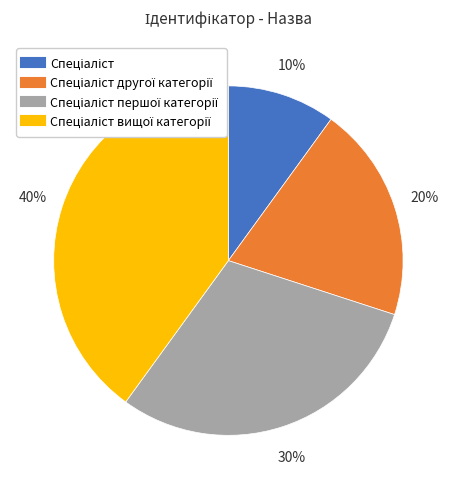

To the nearest percent, what is the difference between the largest and smallest slice percentages?

30%